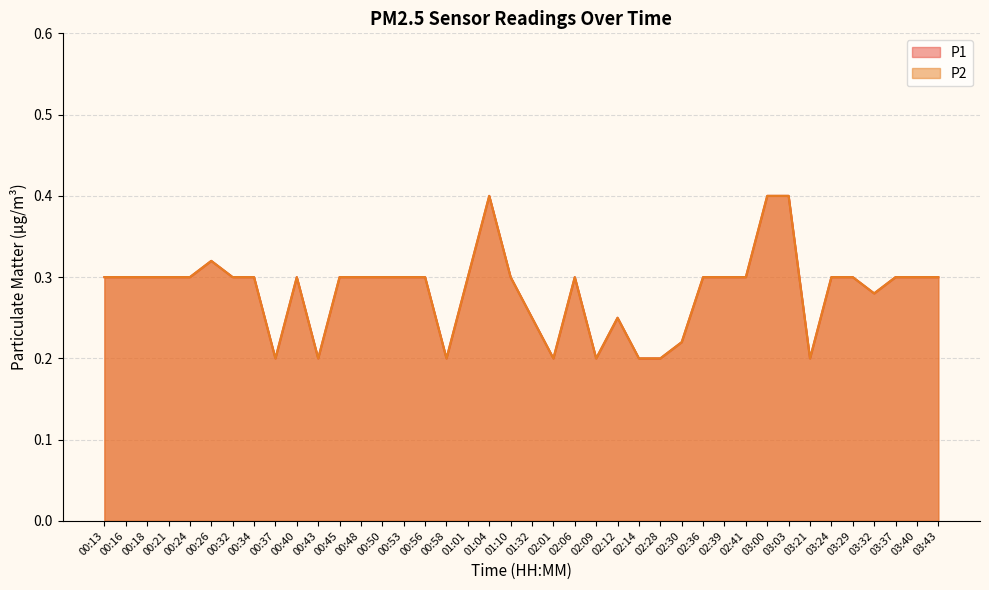

True or false: P1 and P2 intersect in this chart.

False